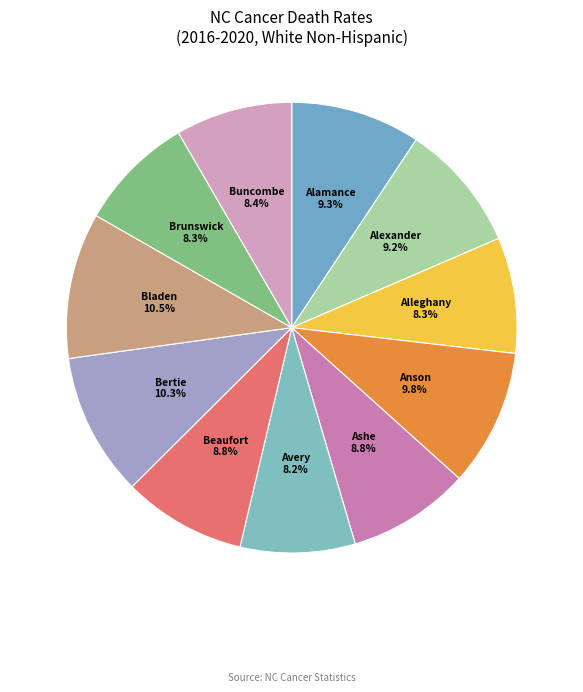

How many slices are in this pie chart?

11